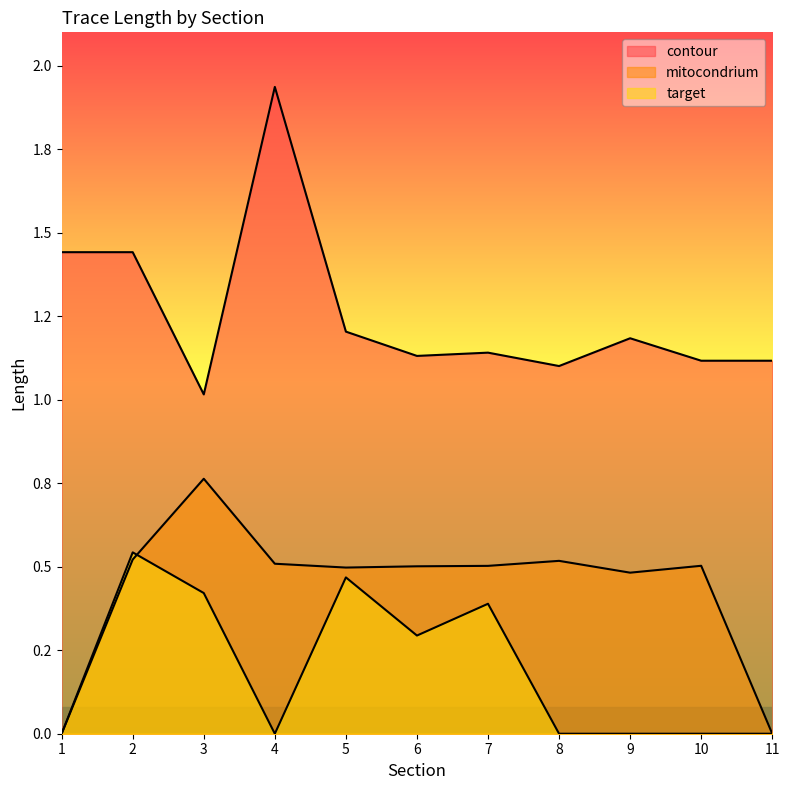

How many lines are shown in the chart?

3